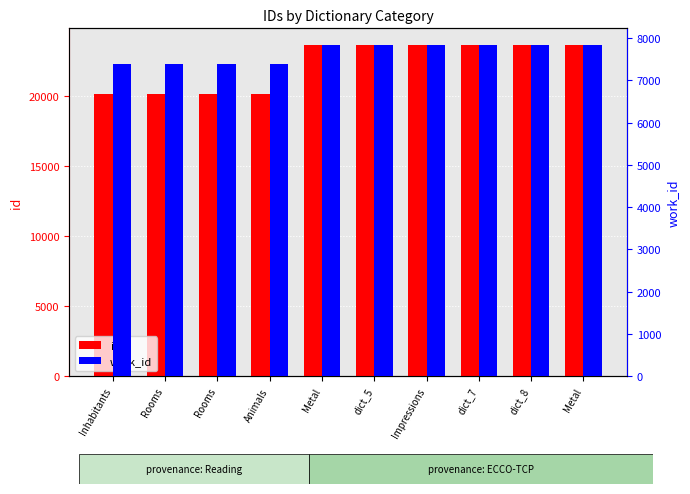

At which label is work_id closest to 7609?

Inhabitants